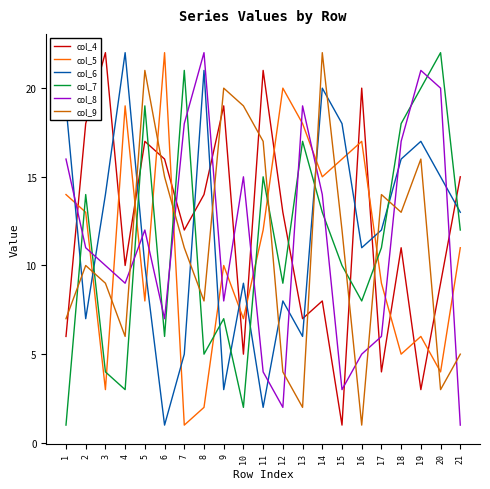

Does the chart have visible grid lines?

No